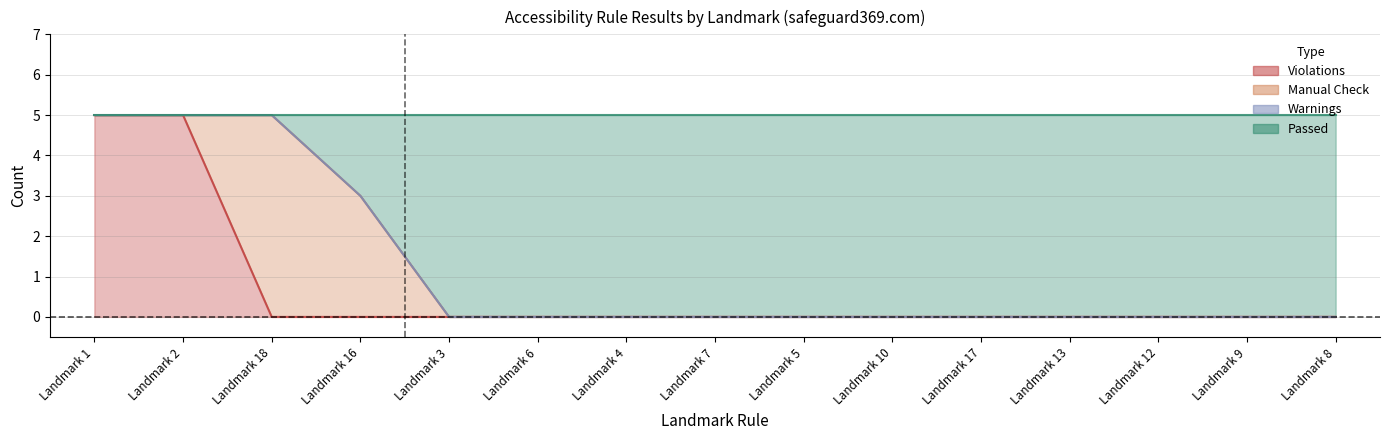

What is the difference between the Passed values at Landmark 1 and Landmark 6?

5